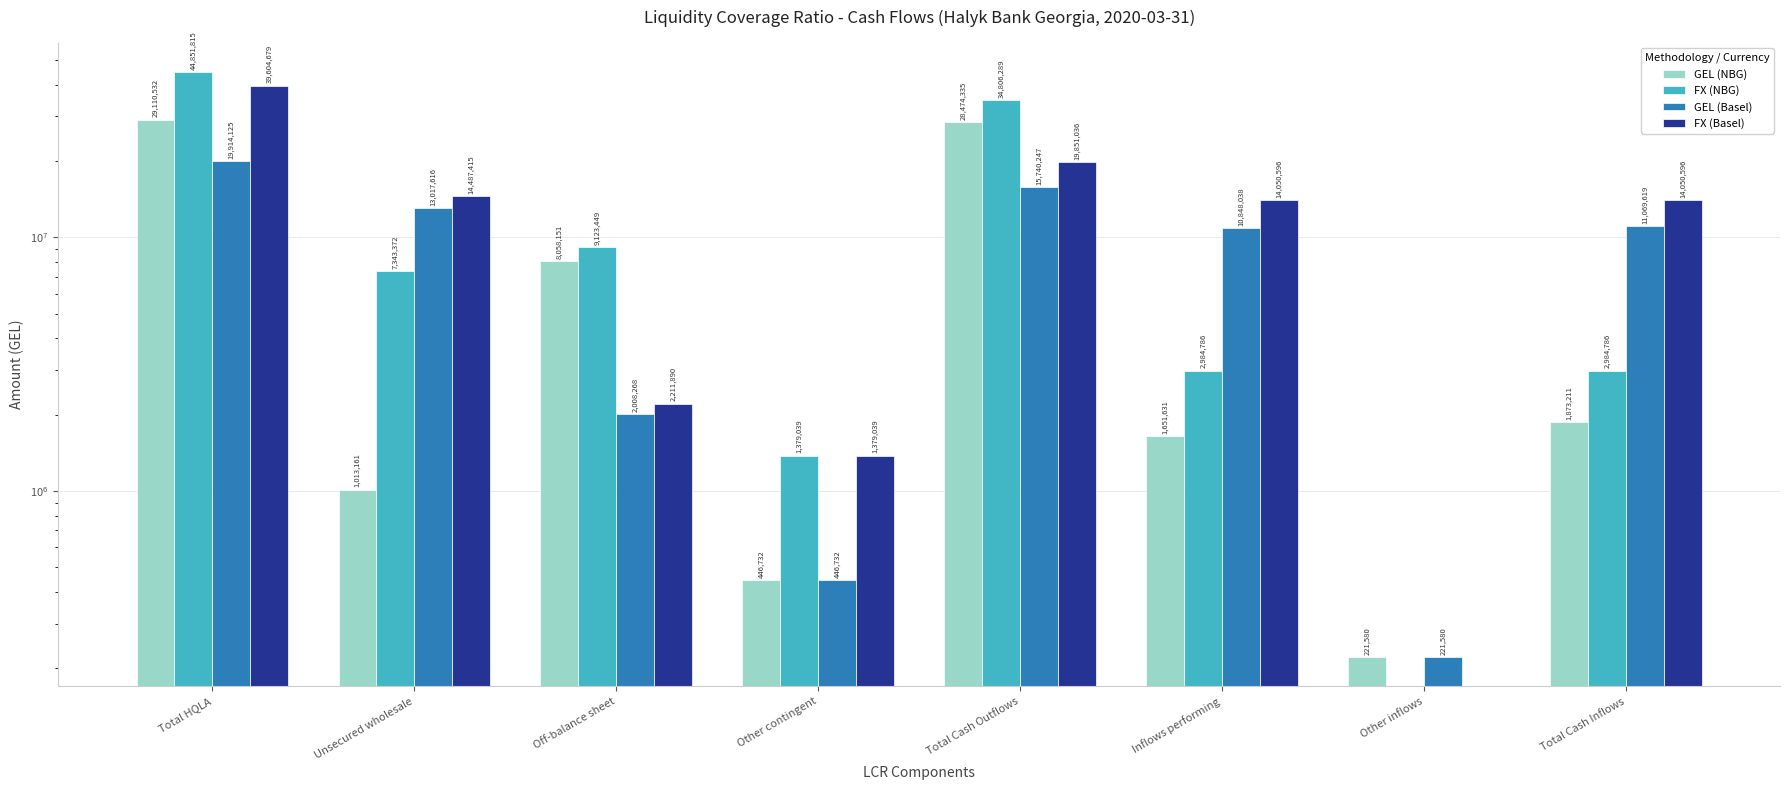

List the labels in order of FX (NBG) value, largest first.

Total HQLA, Total Cash Outflows, Off-balance sheet, Unsecured wholesale, Inflows performing, Total Cash Inflows, Other contingent, Other inflows